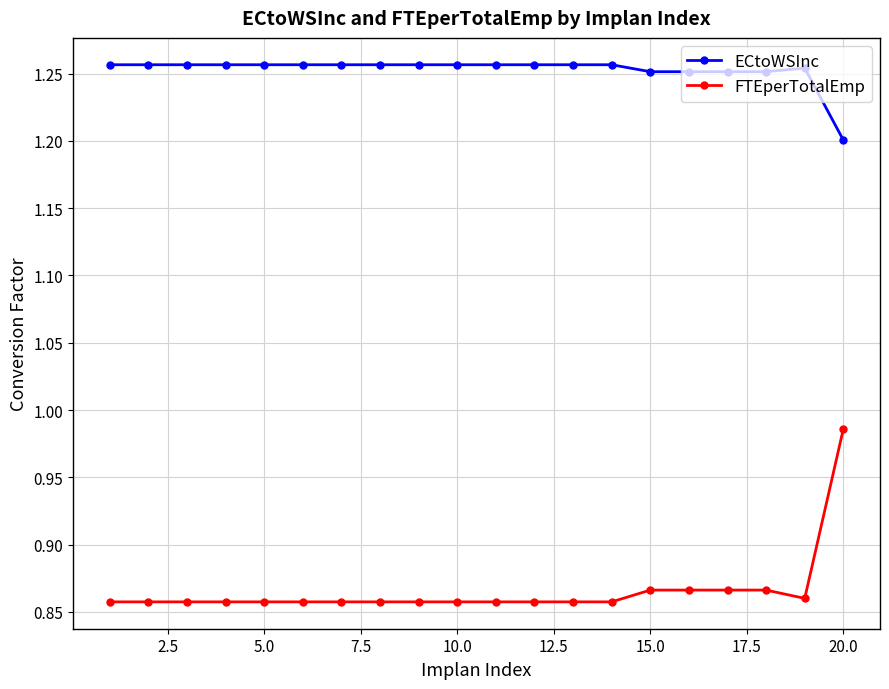

True or false: FTEperTotalEmp and ECtoWSInc cross at least once.

False